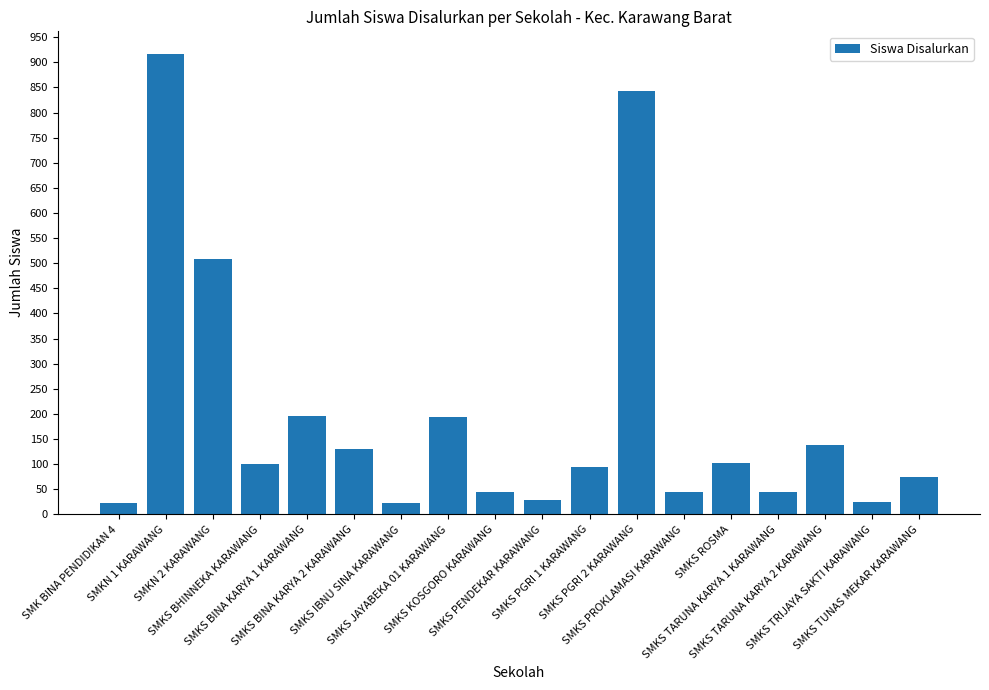

How many categories are shown in the chart?

18